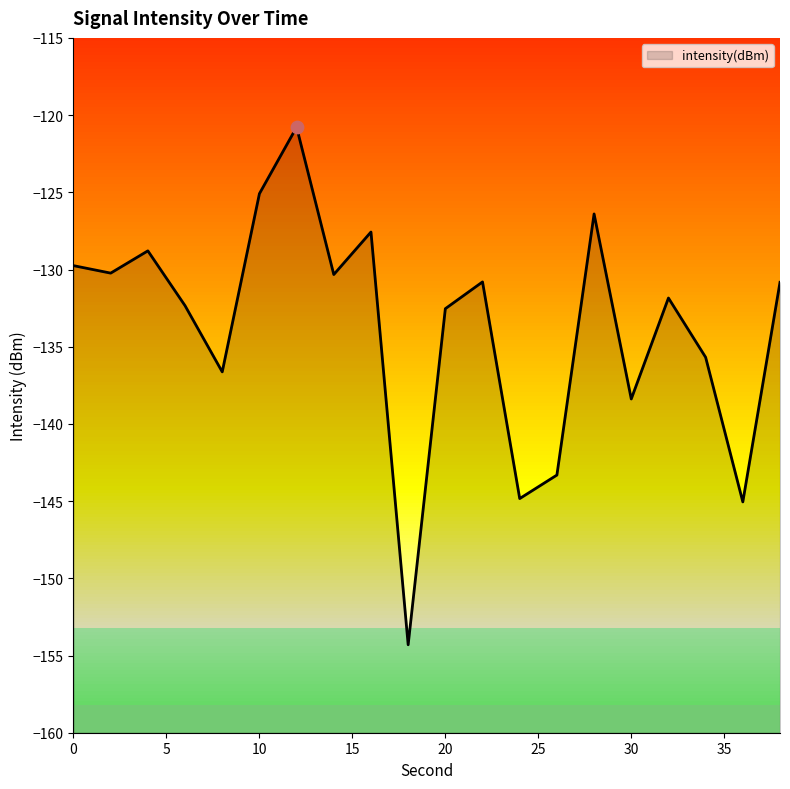

What is the change in value from 2 to 22?

-0.6